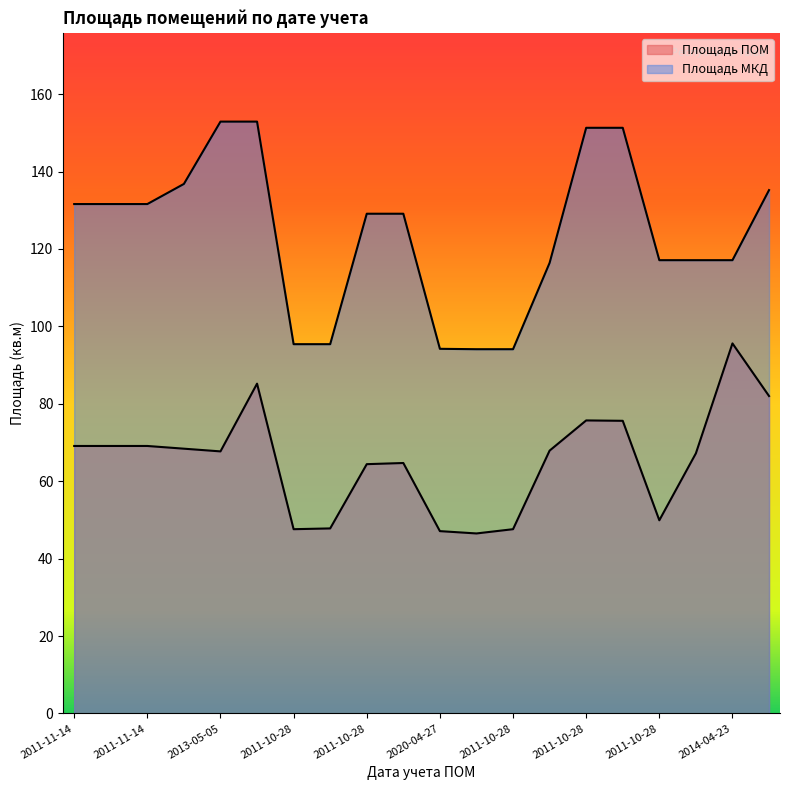

True or false: Площадь МКД and Площадь ПОМ intersect in this chart.

False